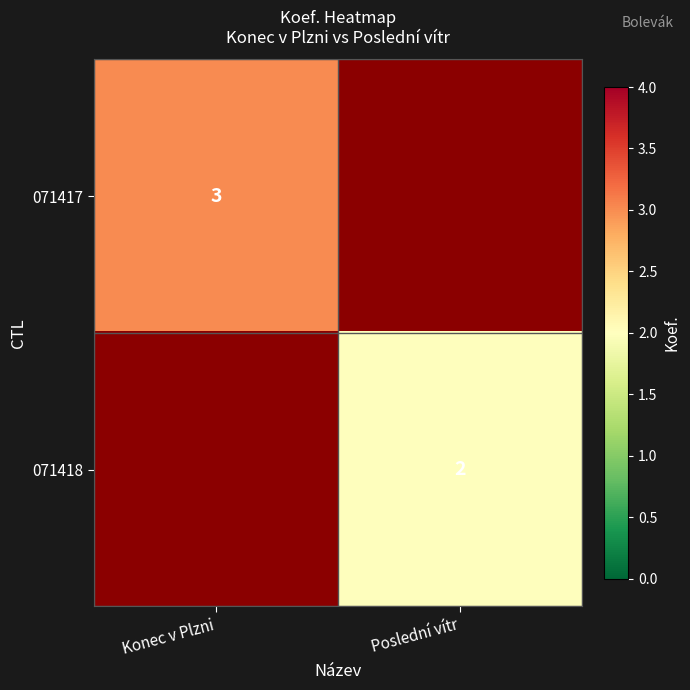

At which category does the chart reach its peak across all series?

Konec v Plzni